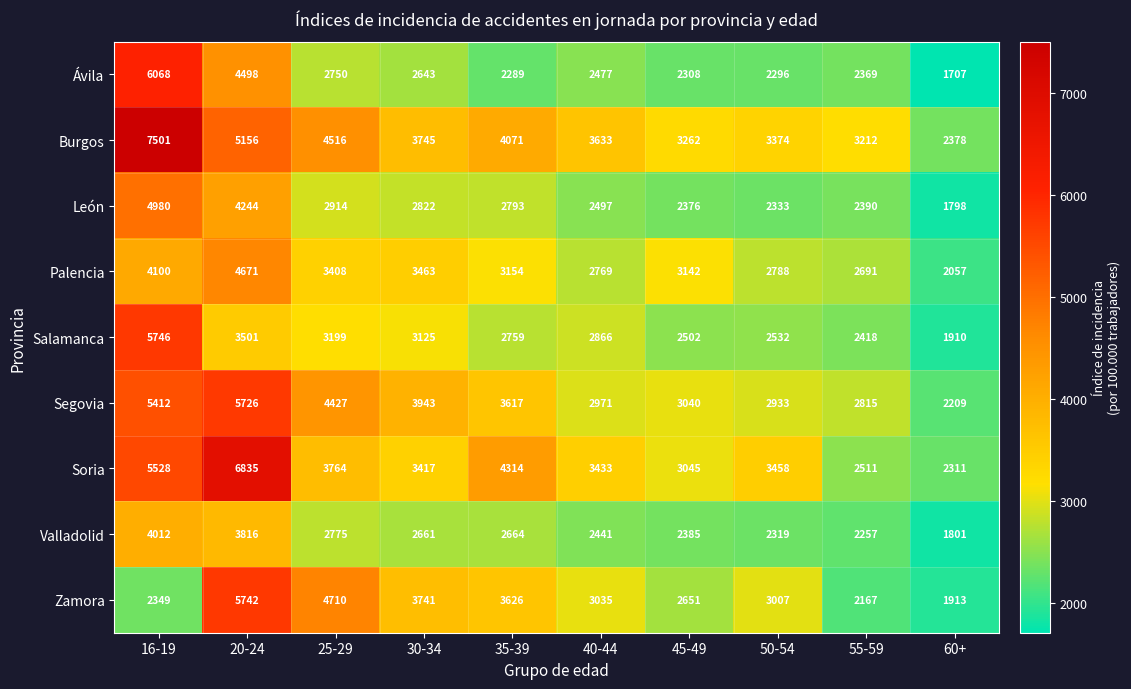

Where does the Valladolid series first go above 2661?

16-19